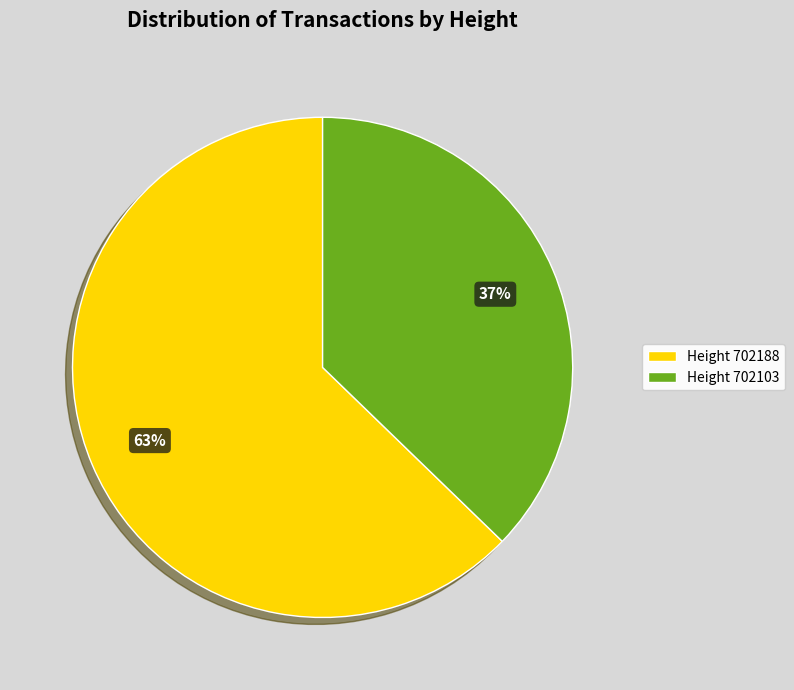

What is the majority slice?

Height 702188